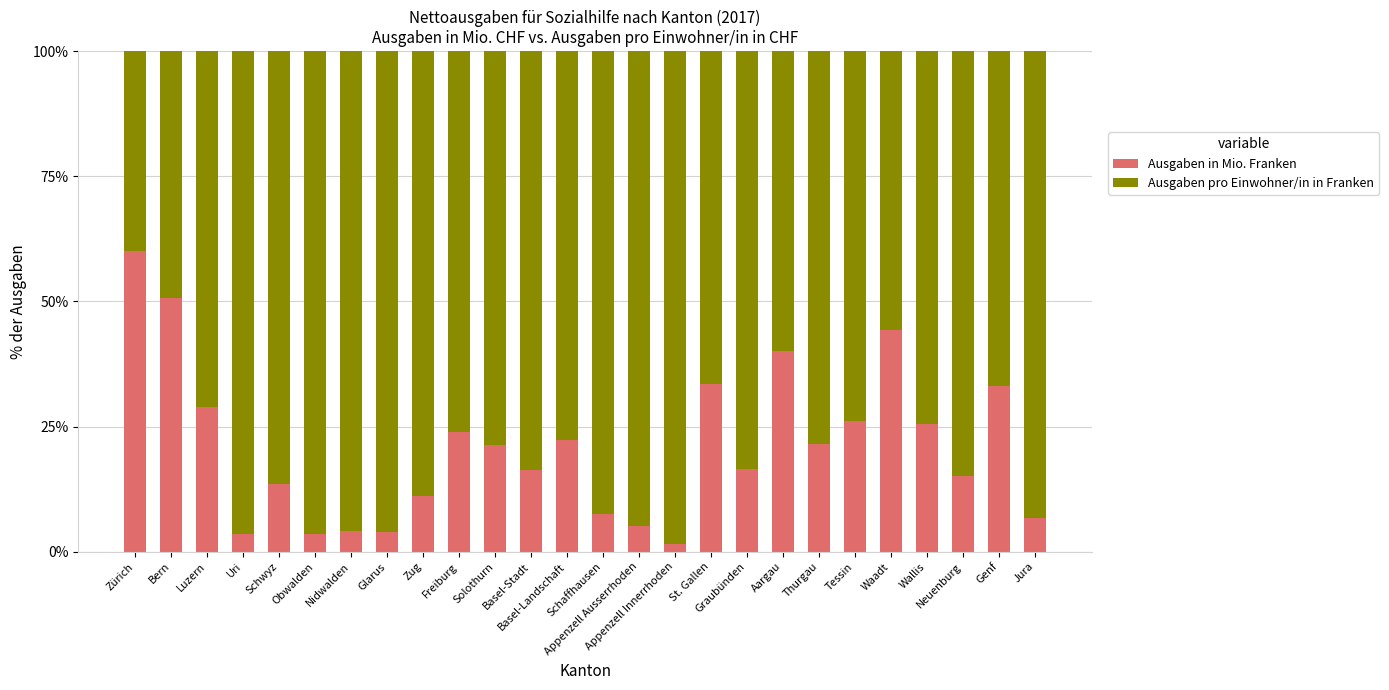

Does the chart contain stacked bars?

Yes